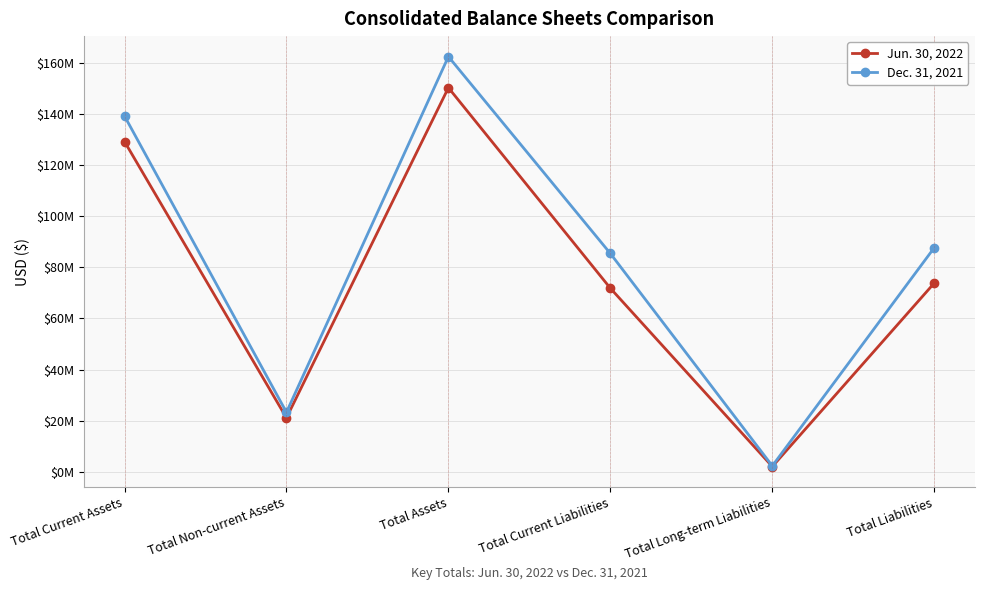

What is the lowest value of the Dec. 31, 2021 series?

2260552